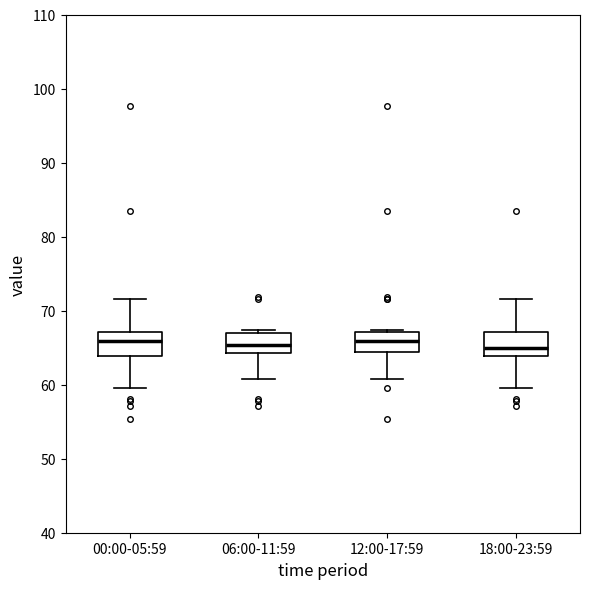

Reading left to right, read every box against the y-axis: the position of its median line, the range the box covers, and the ends of its whiskers. The values are not printed on the chart, so give them approximately, as read against the axis.

00:00-05:59: median 66, box 64 to 67, whiskers 60 to 72
06:00-11:59: median 65, box 64 to 67, whiskers 61 to 67 (just above the box's upper edge)
12:00-17:59: median 66, box 64 to 67, whiskers 61 to 67
18:00-23:59: median 65, box 64 to 67, whiskers 60 to 72